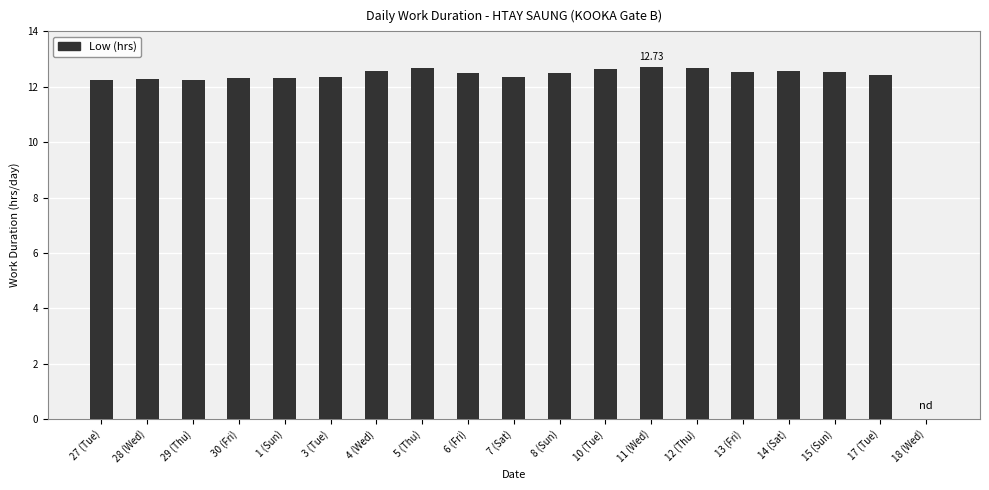

The value at 1 (Sun) is 12.3. True or false?

True